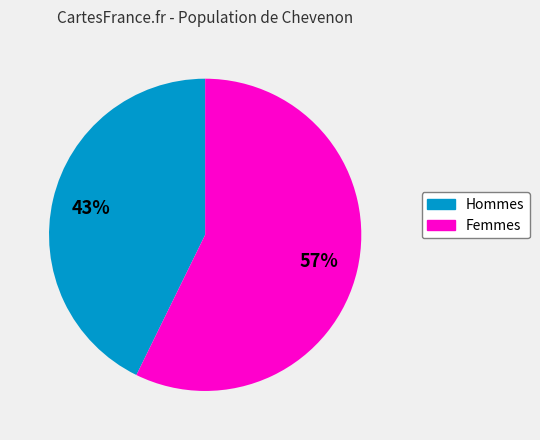

To the nearest percent, what is the average slice percentage?

50%